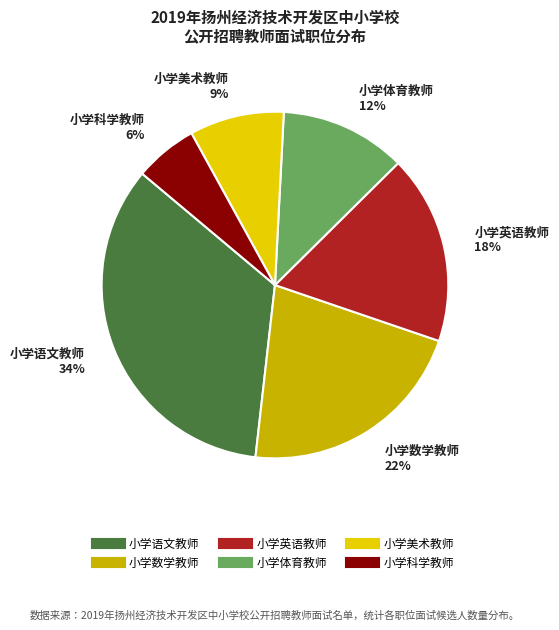

Is it true that 小学英语教师 is 18% of the pie?

True